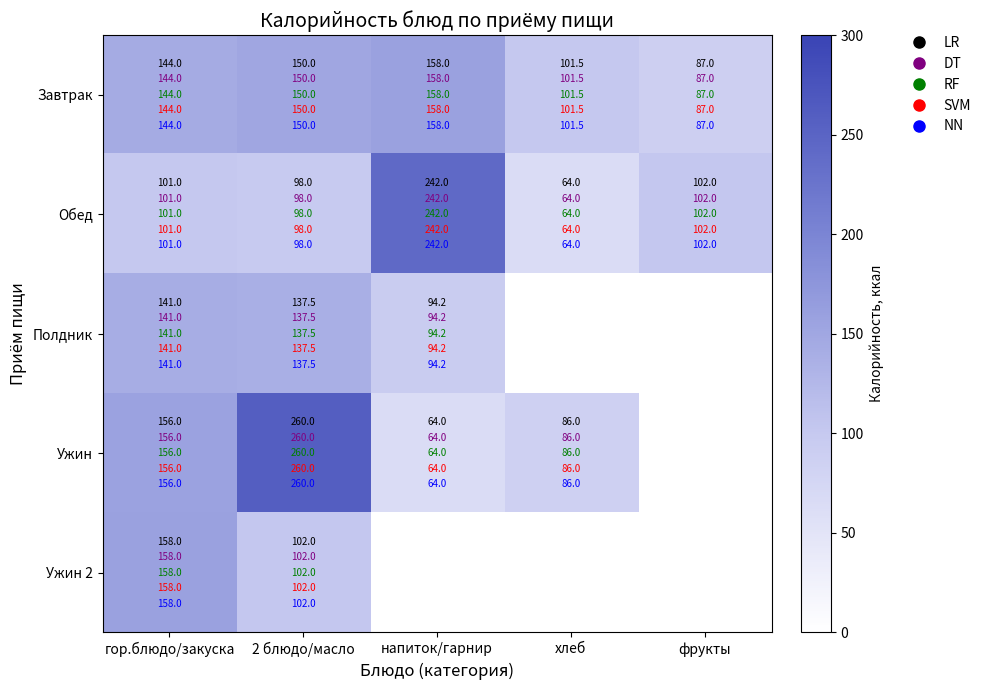

At which label is Завтрак closest to 122?

хлеб